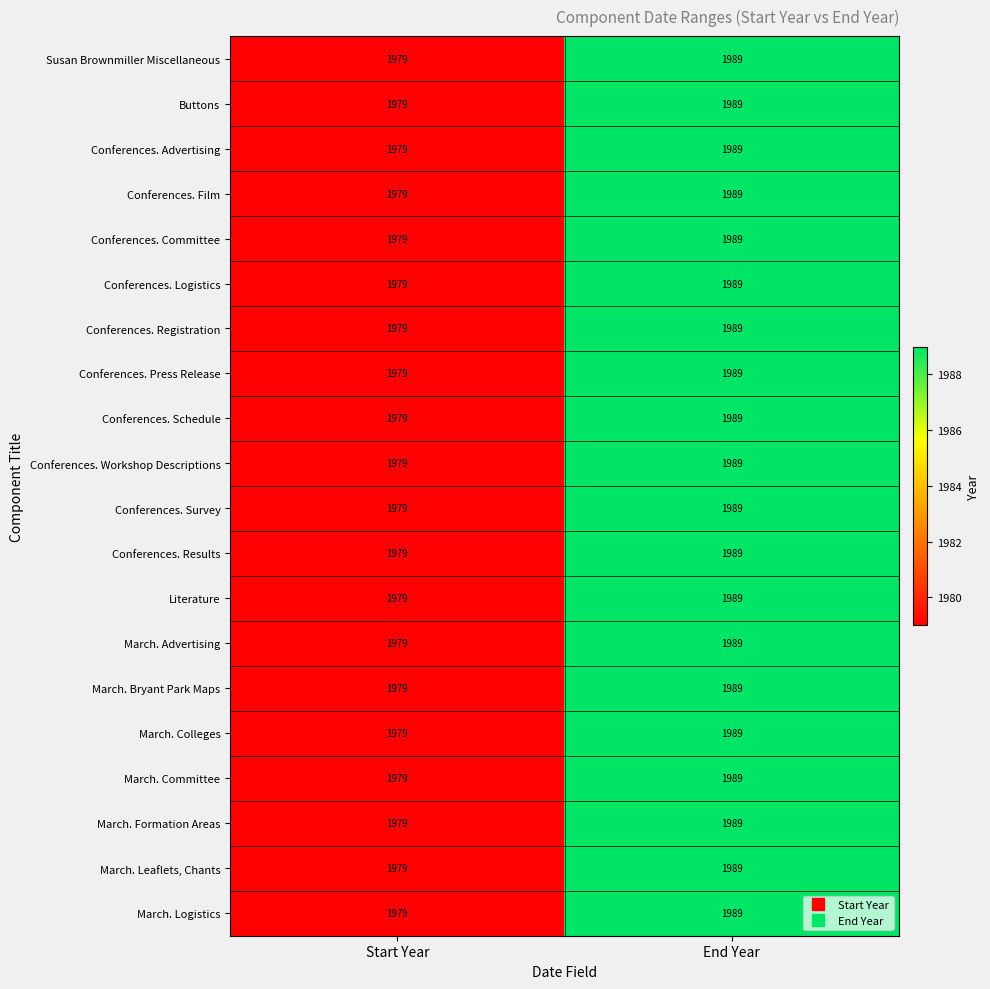

The value of March. Advertising at Start Year is 2680. True or false?

False